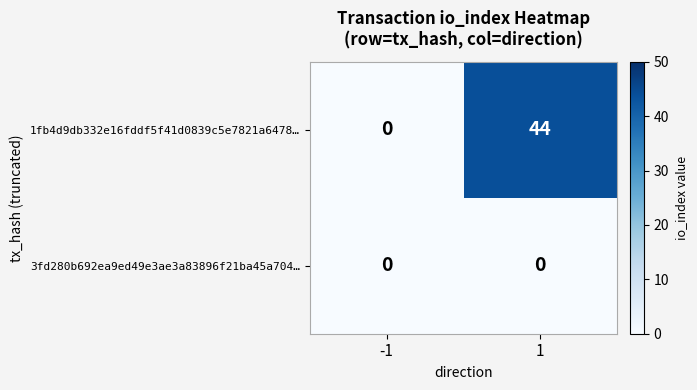

Is it true that 1fb4d9db332e16fddf5f41d0839c5e7821a6478… equals 16 at 1?

False